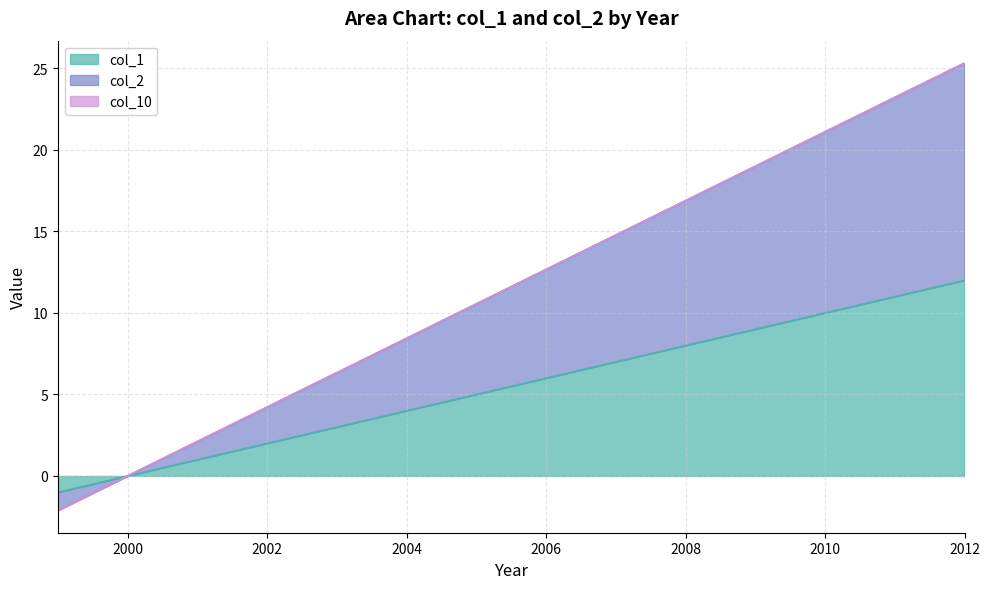

True or false: col_1 has a value of 7 at 2004.

False